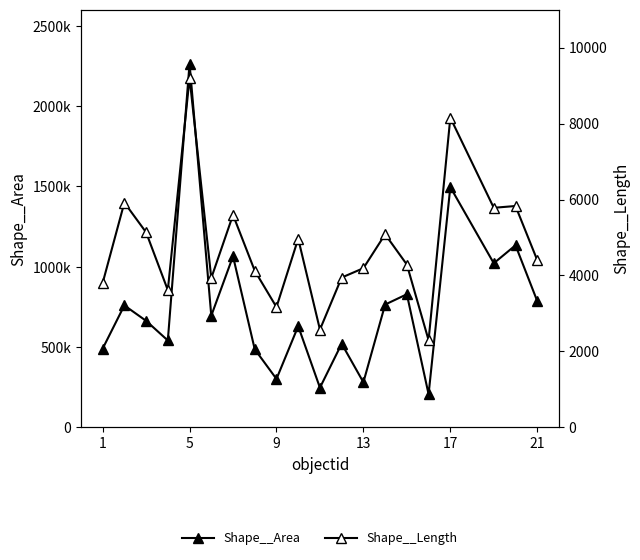

What is the sum of all Shape__Area values?

15178955.5